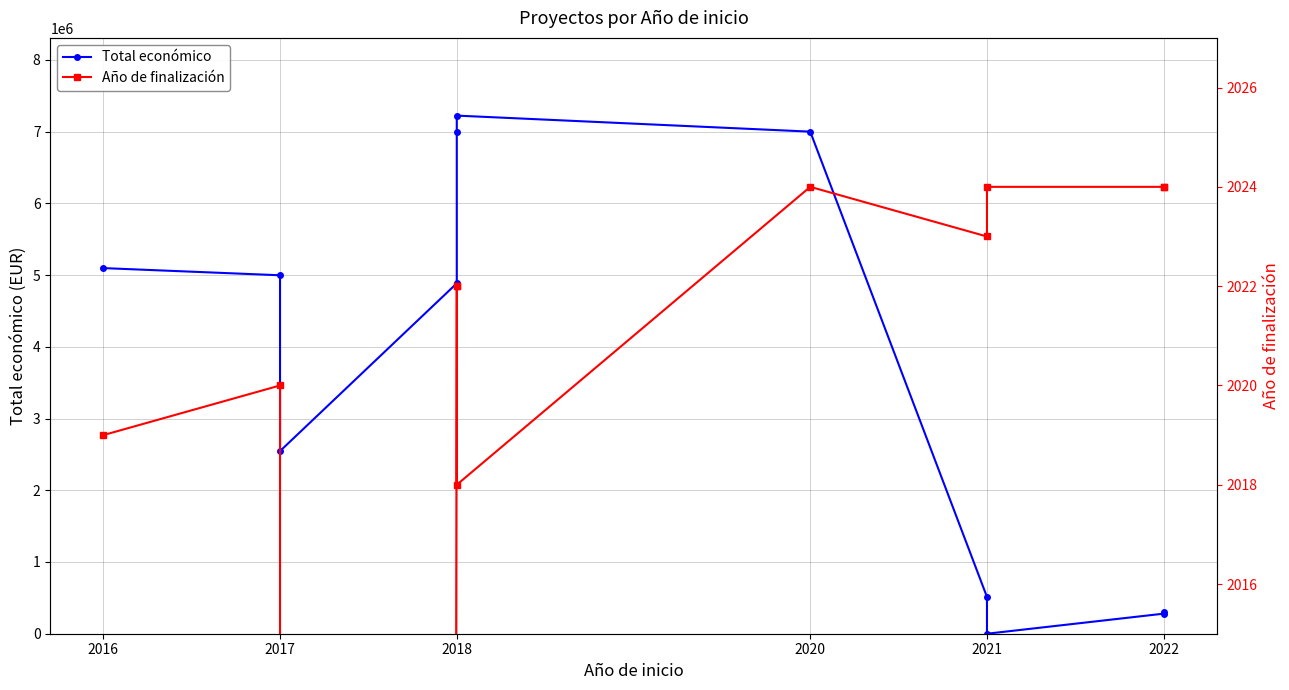

At which label does Total económico first exceed 4884493?

2016